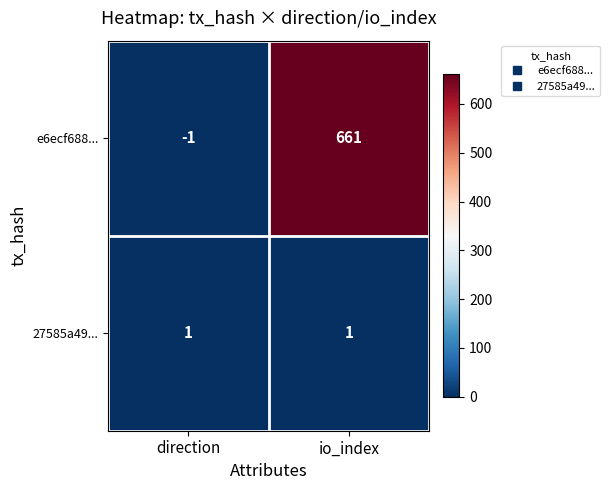

List the series in order of their overall mean, highest first.

e6ecf688..., 27585a49...